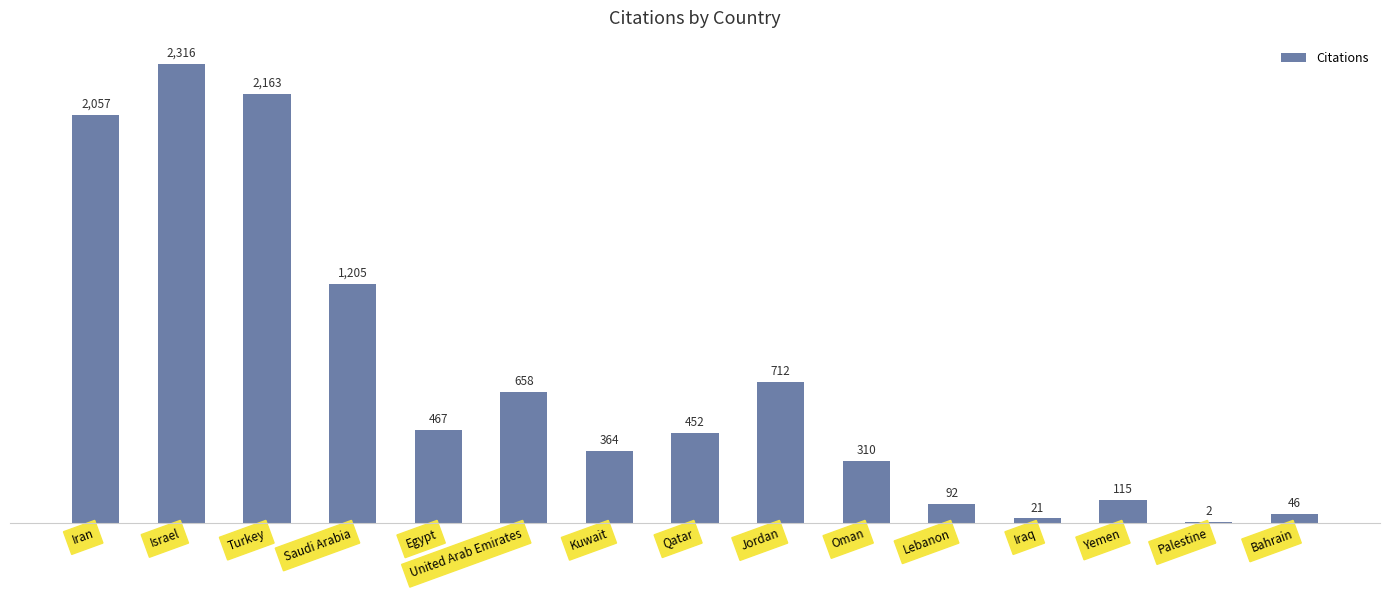

What is the sum of the values at Iraq and United Arab Emirates?

679